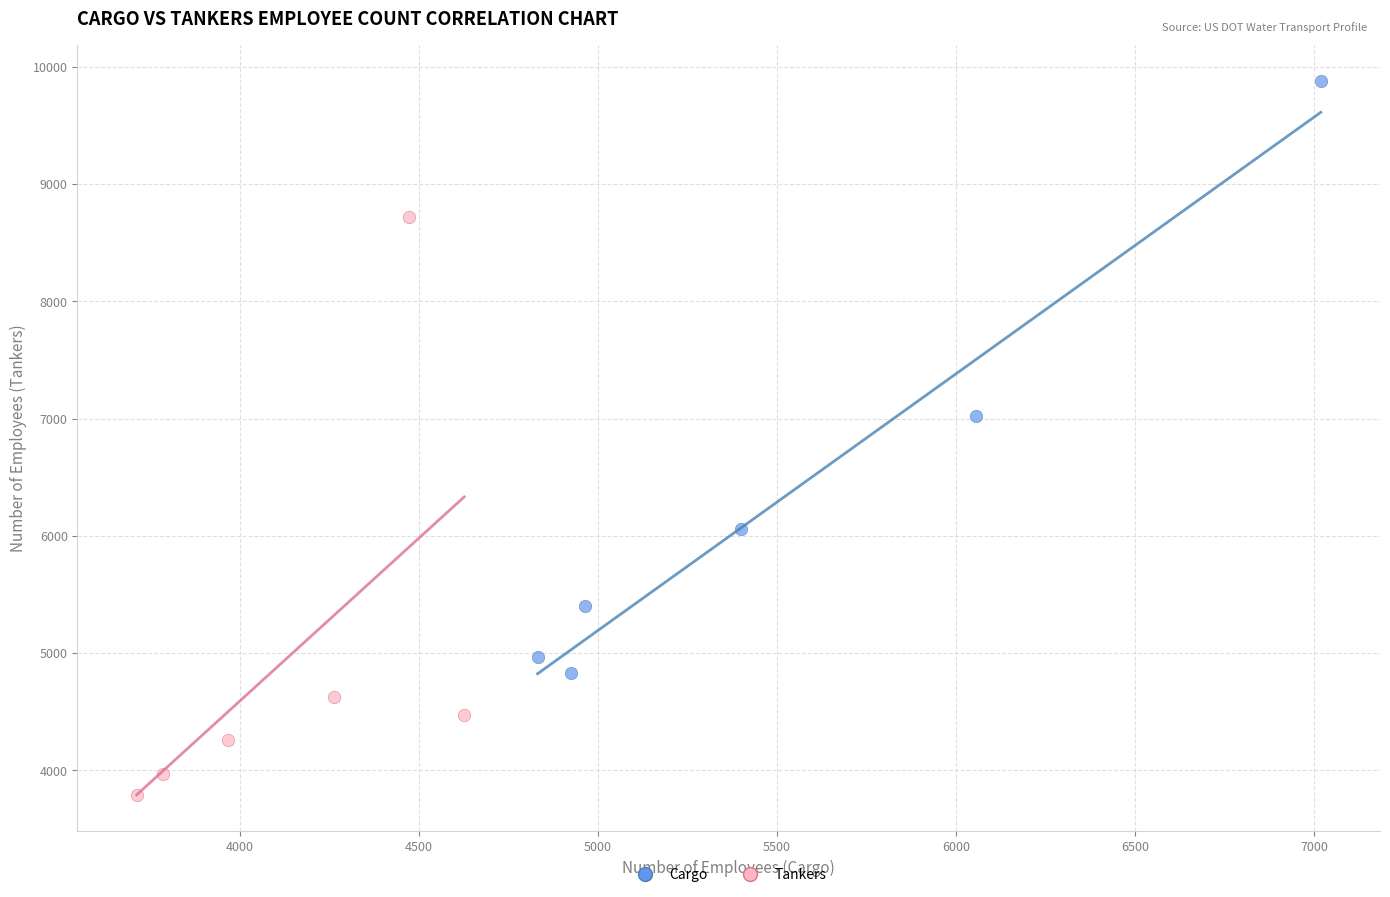

Which series contains the lowest Y value?

Tankers